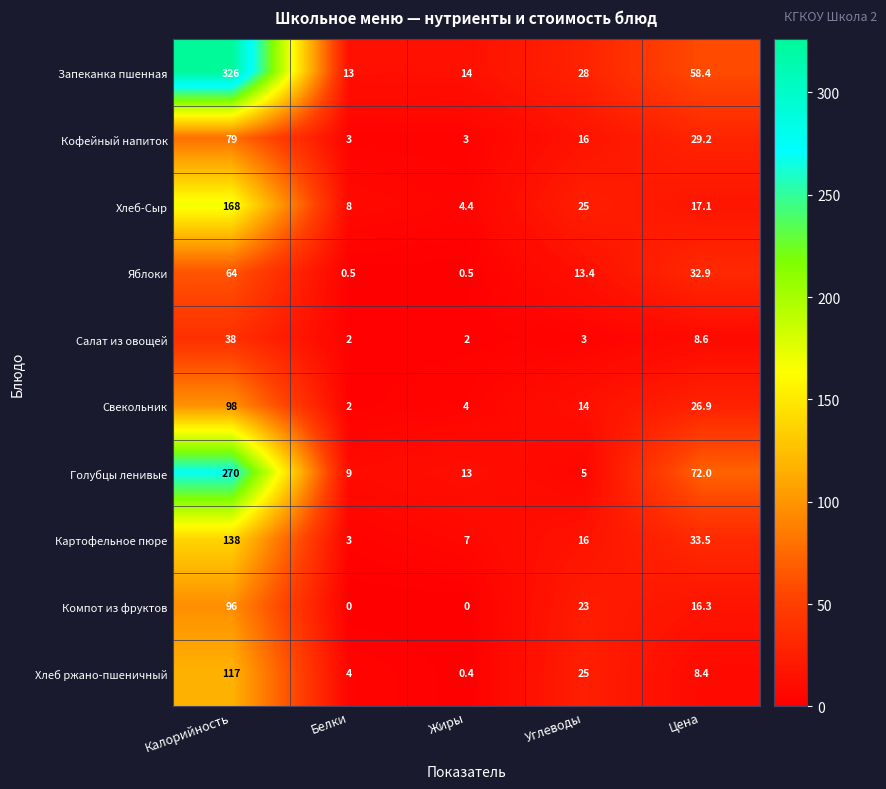

Which series has the largest range (max minus min)?

Запеканка пшенная